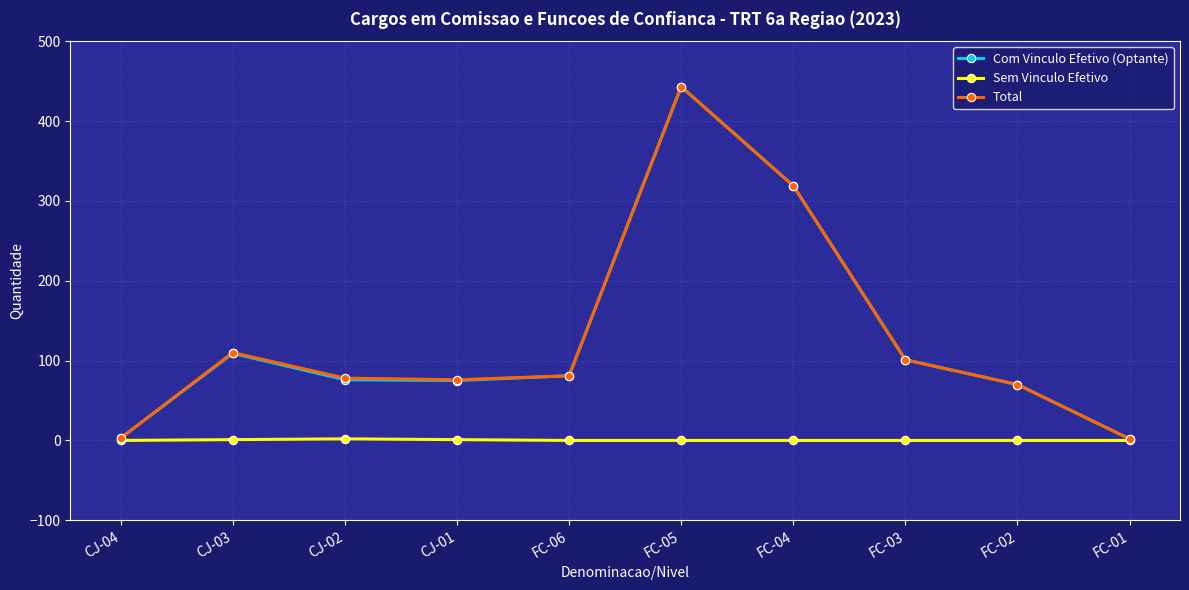

What is the label of the 10th point from the left?

FC-01